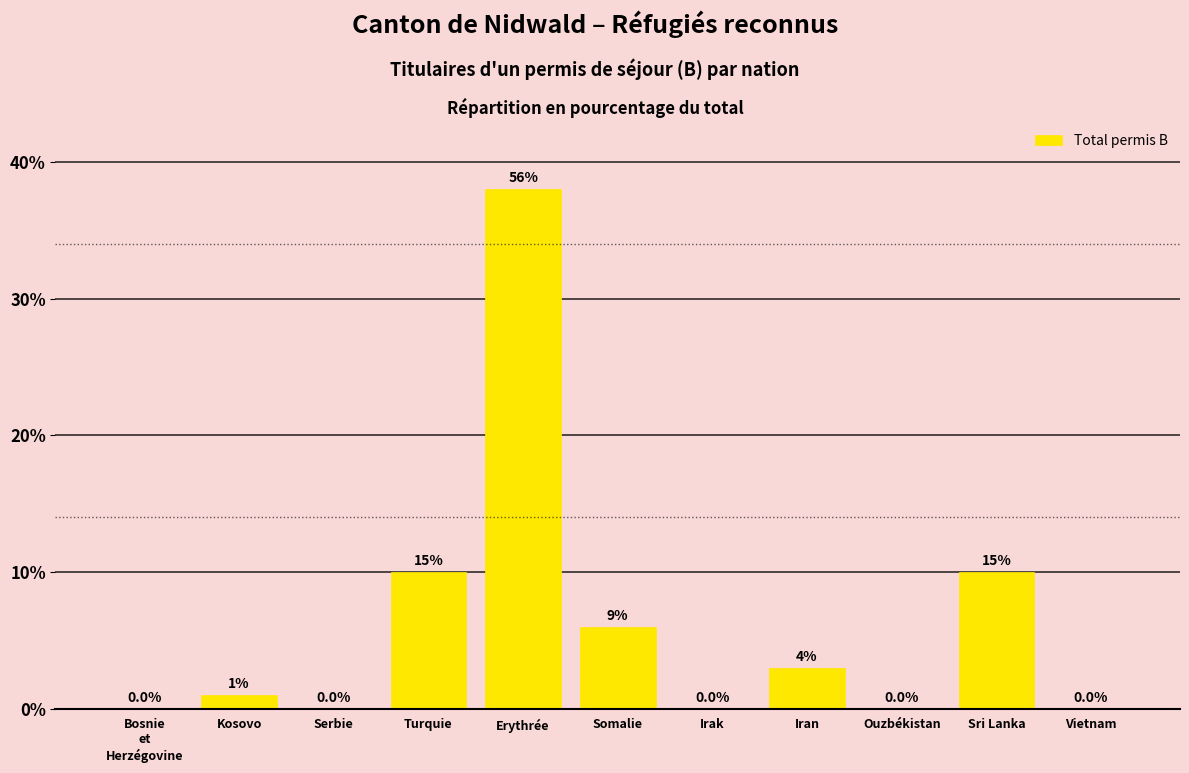

The chart shows a value of 0 at Irak. True or false?

True